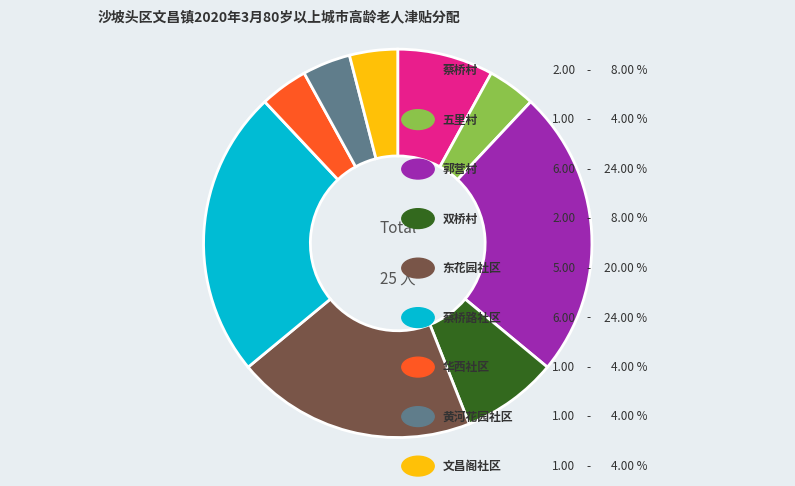

Is there a majority slice in this chart?

No